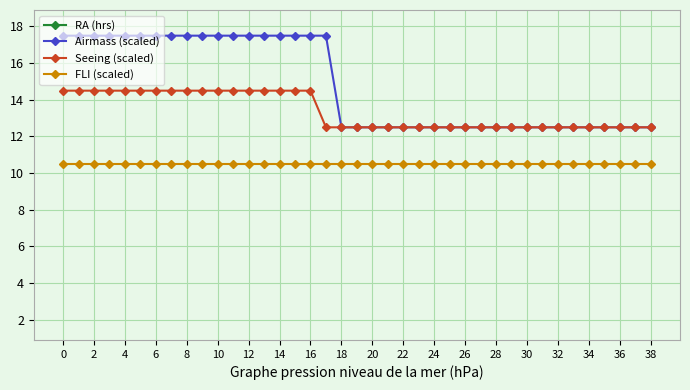

Reading left to right, what are all the values shown in this chart?

RA (hrs): 22.8	22.9	22.9	23.0	23.1	23.2	23.3	23.4	23.4	23.5	23.6	23.6	23.7	23.8	23.9	23.9	24.0	20.1	20.1	20.2	20.3	20.4	20.5	20.6	20.7	20.8	20.9	21.0	21.1	21.2	21.2	21.3	21.4	21.5	21.6	21.7	21.8	21.9	21.9
Airmass (scaled): 17.5	17.5	17.5	17.5	17.5	17.5	17.5	17.5	17.5	17.5	17.5	17.5	17.5	17.5	17.5	17.5	17.5	17.5	12.5	12.5	12.5	12.5	12.5	12.5	12.5	12.5	12.5	12.5	12.5	12.5	12.5	12.5	12.5	12.5	12.5	12.5	12.5	12.5	12.5
Seeing (scaled): 14.5	14.5	14.5	14.5	14.5	14.5	14.5	14.5	14.5	14.5	14.5	14.5	14.5	14.5	14.5	14.5	14.5	12.5	12.5	12.5	12.5	12.5	12.5	12.5	12.5	12.5	12.5	12.5	12.5	12.5	12.5	12.5	12.5	12.5	12.5	12.5	12.5	12.5	12.5
FLI (scaled): 10.5	10.5	10.5	10.5	10.5	10.5	10.5	10.5	10.5	10.5	10.5	10.5	10.5	10.5	10.5	10.5	10.5	10.5	10.5	10.5	10.5	10.5	10.5	10.5	10.5	10.5	10.5	10.5	10.5	10.5	10.5	10.5	10.5	10.5	10.5	10.5	10.5	10.5	10.5